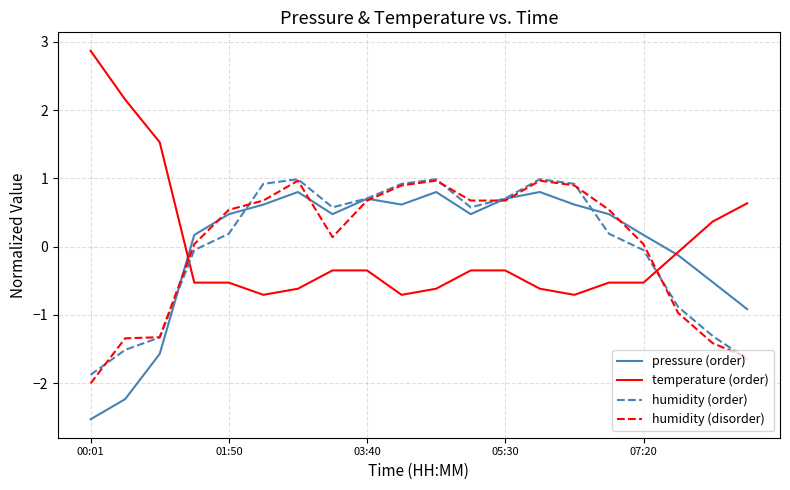

What are all the series names shown in the legend?

pressure (order), temperature (order), humidity (order), humidity (disorder)